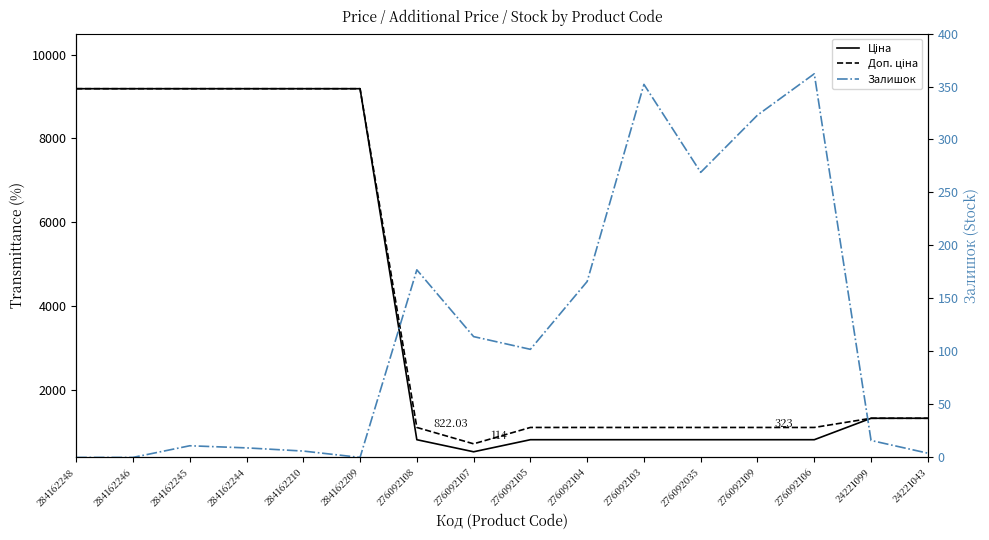

How many data points does each series have?

16